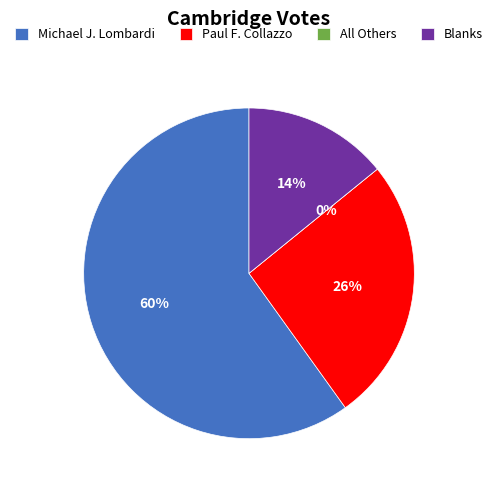

What is the change in value from Michael J. Lombardi to All Others?

-2359